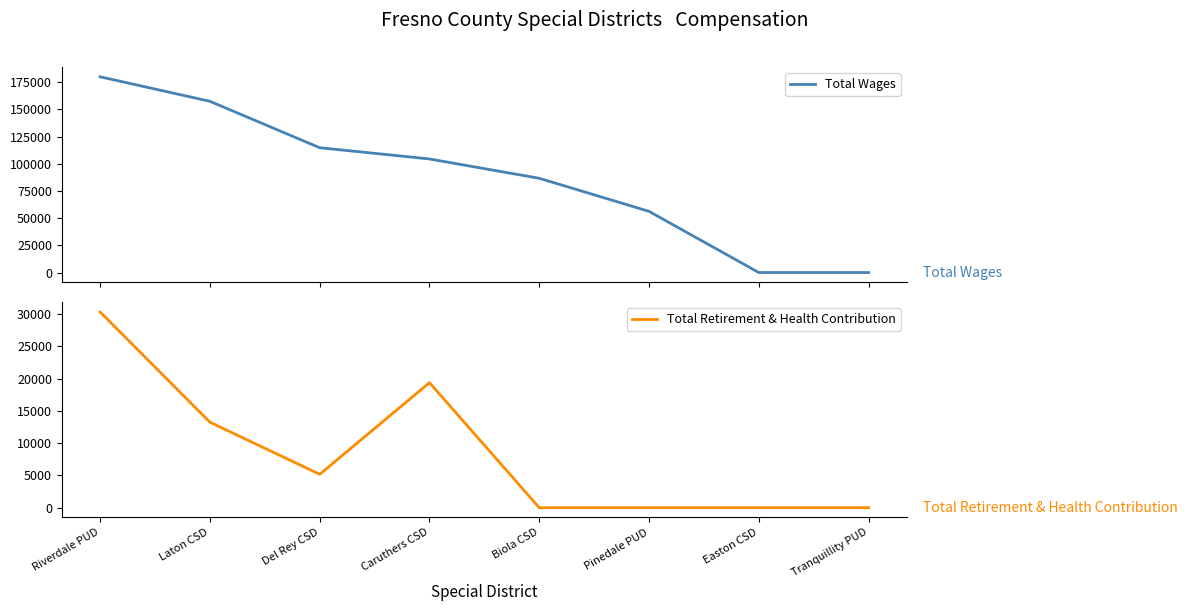

What is the total value across all series at Laton CSD?

170623